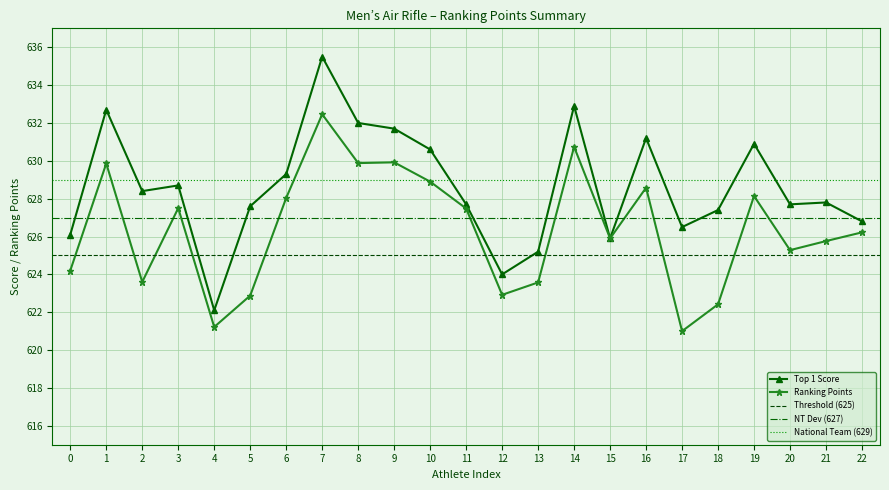

Is the value of Top 1 Score at 5 greater than the value of Ranking Points at 18?

Yes